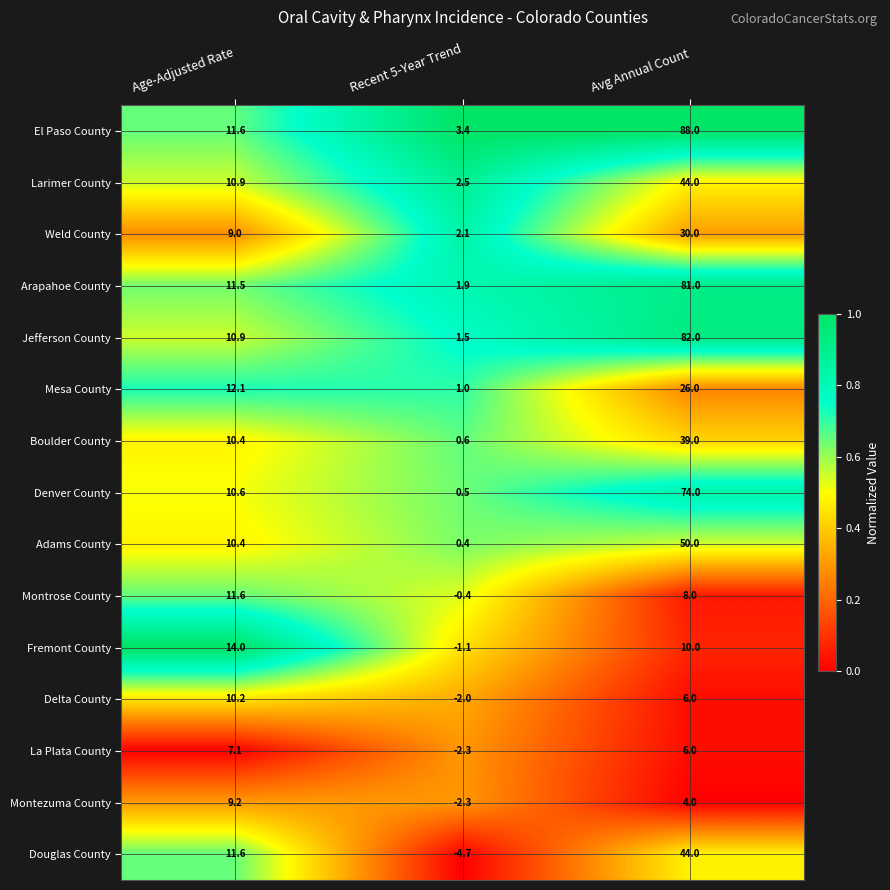

What is the average value of the Montrose County series?

6.4